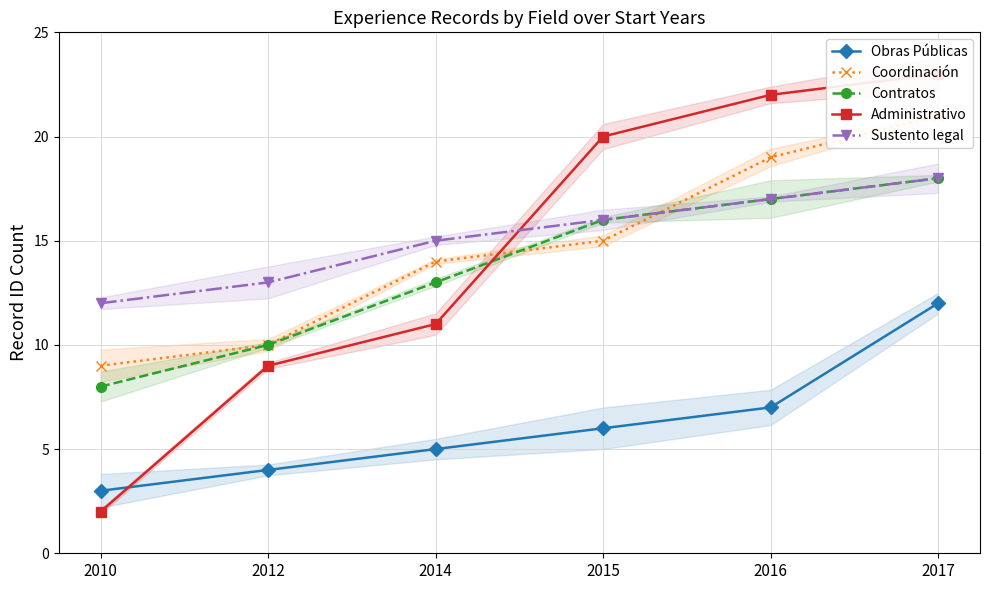

The value of Coordinación at 2015 is 25. True or false?

False